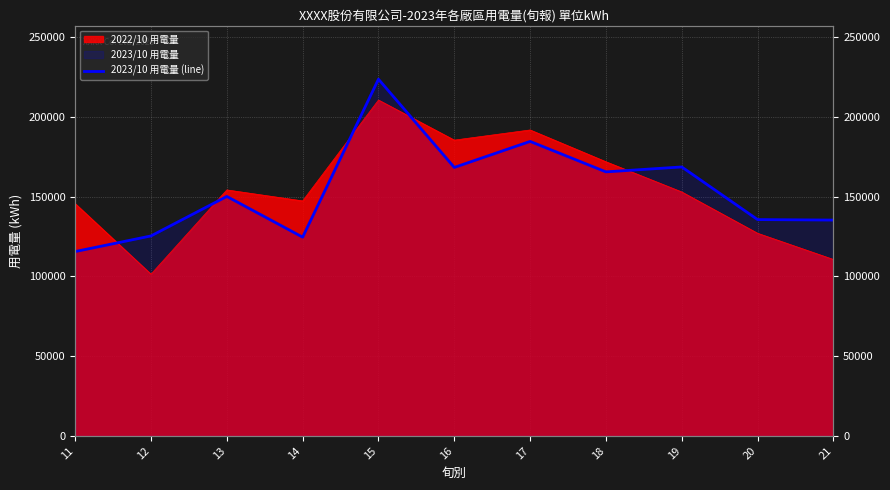

How many data points are less than 150055?

5